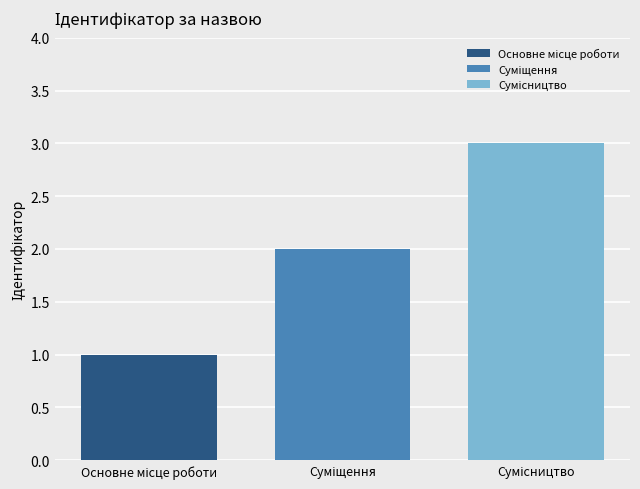

What is the smallest value displayed?

1